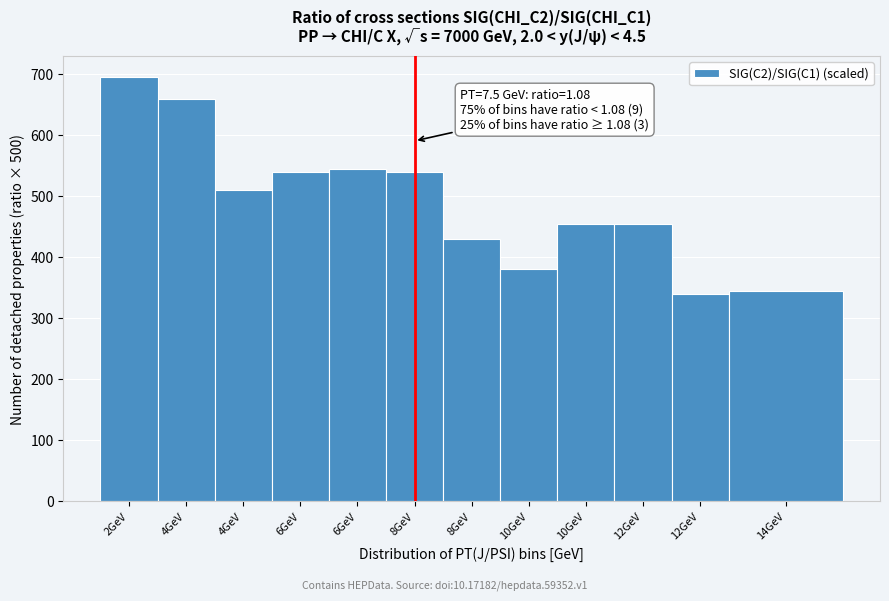

Are the bars horizontal?

No